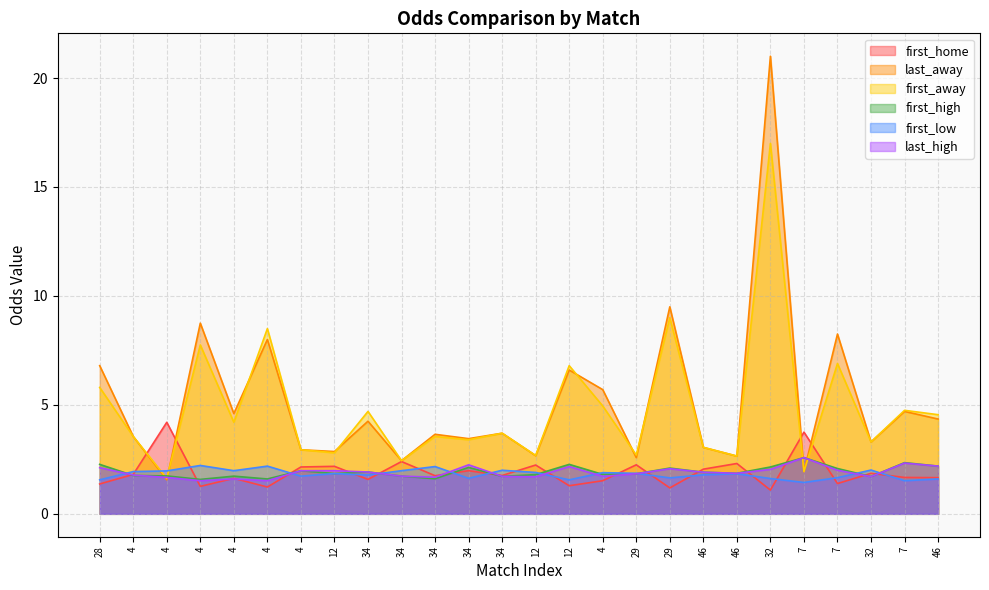

Is it true that first_away equals 1.4 at 12?

False